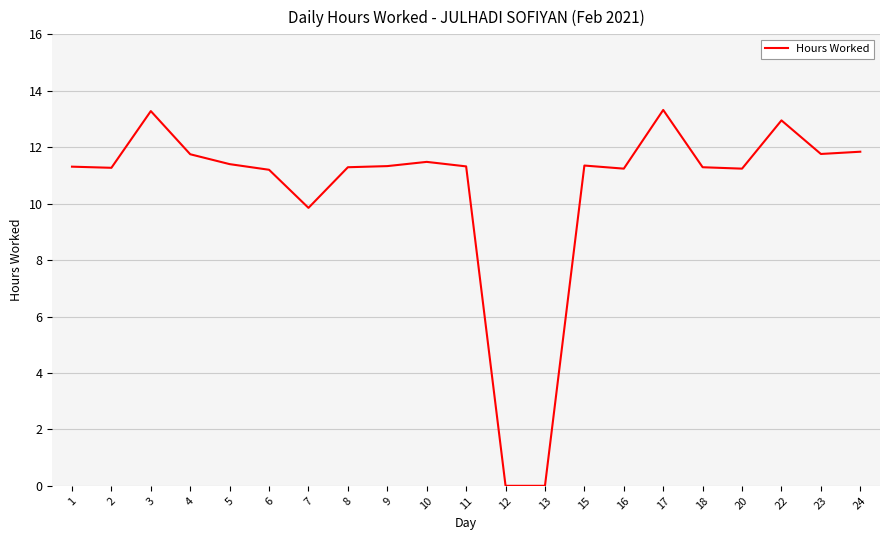

Between 10 and 6, which is larger?

10